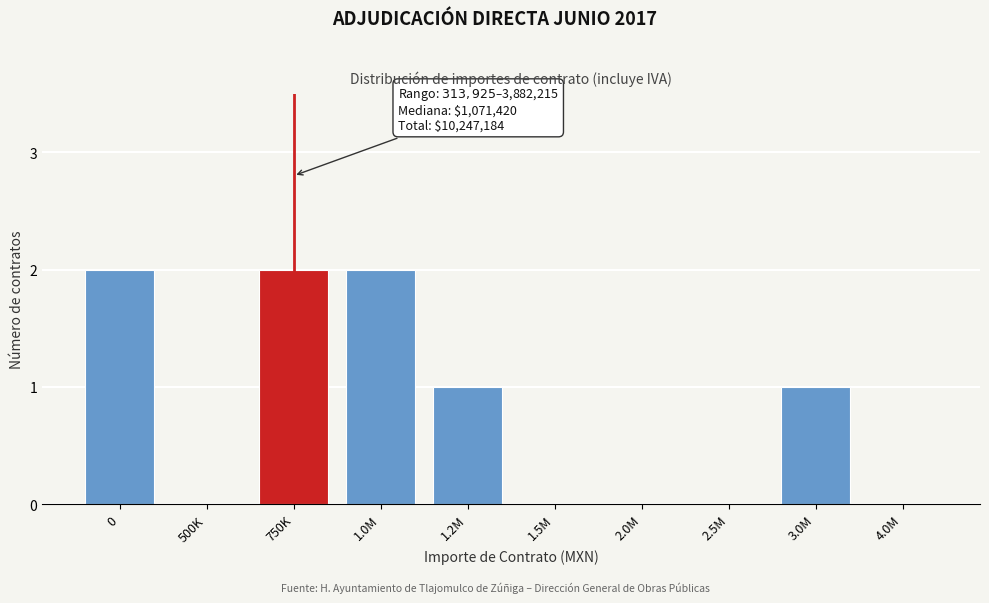

Reading left to right, what are all the values shown in this chart?

0=2	500K=0	750K=2	1.0M=2	1.2M=1	1.5M=0	2.0M=0	2.5M=0	3.0M=1	4.0M=0